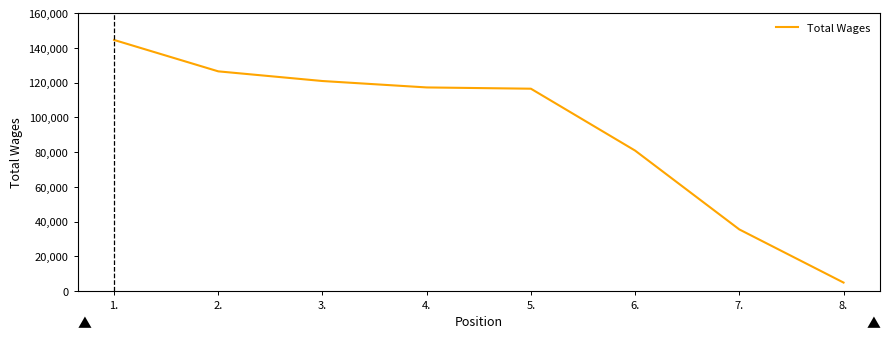

How many lines are shown in the chart?

1